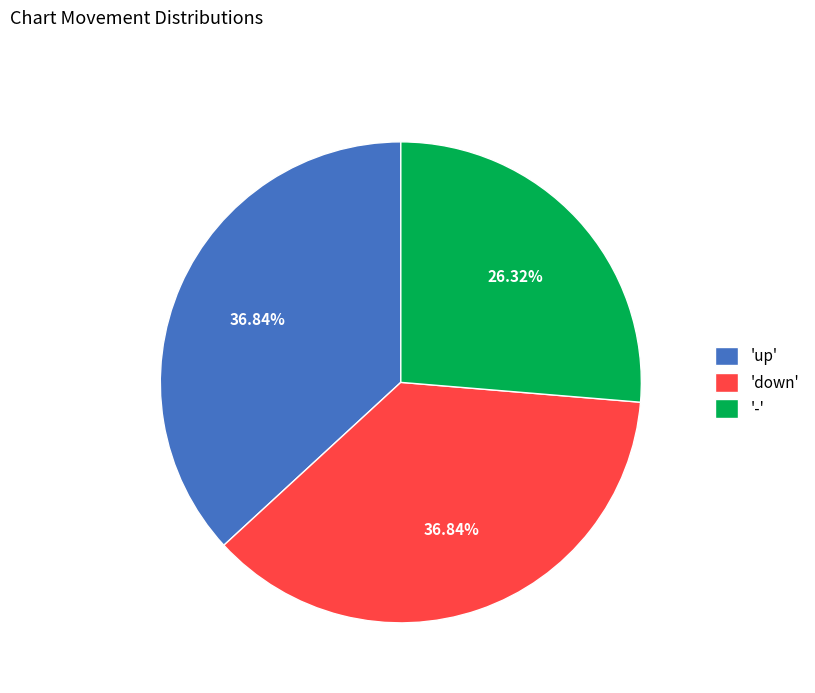

Count the number of slices in the pie.

3